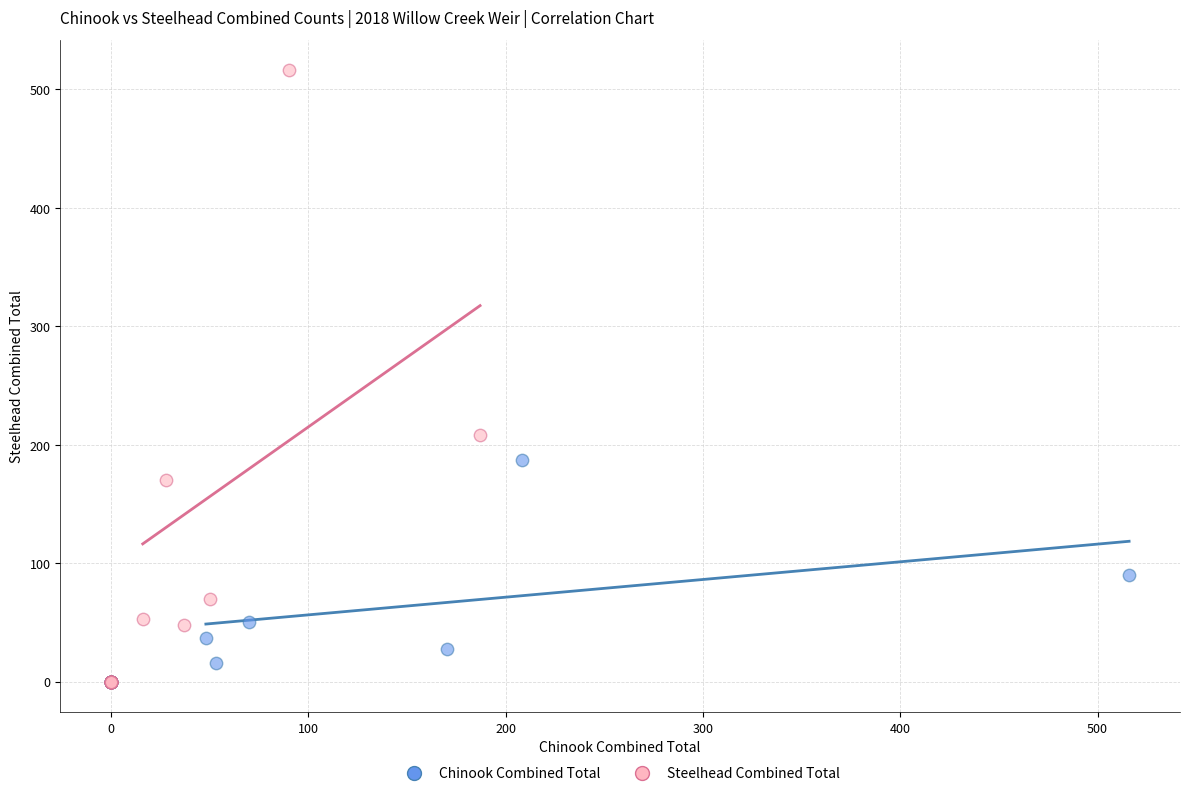

Which series has the widest spread of Y values?

Steelhead Combined Total